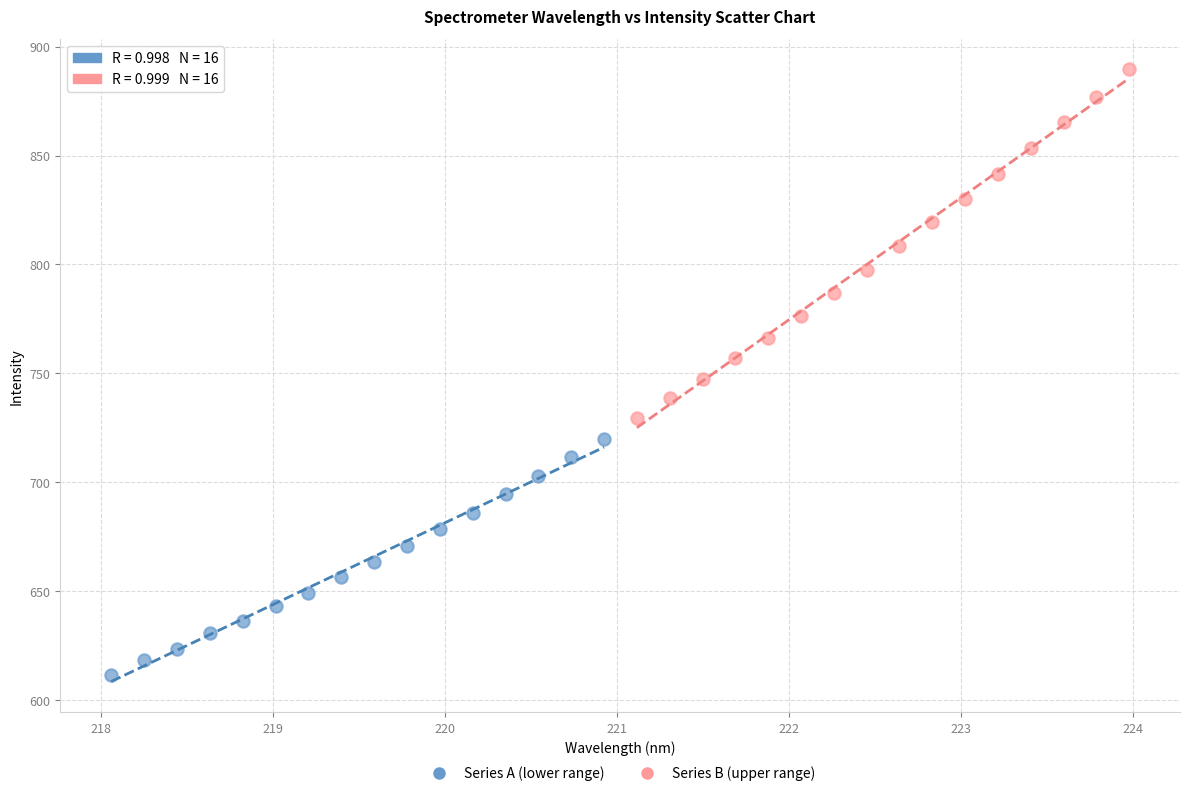

What are all the series names shown in the legend?

Series A (lower range), Series B (upper range)